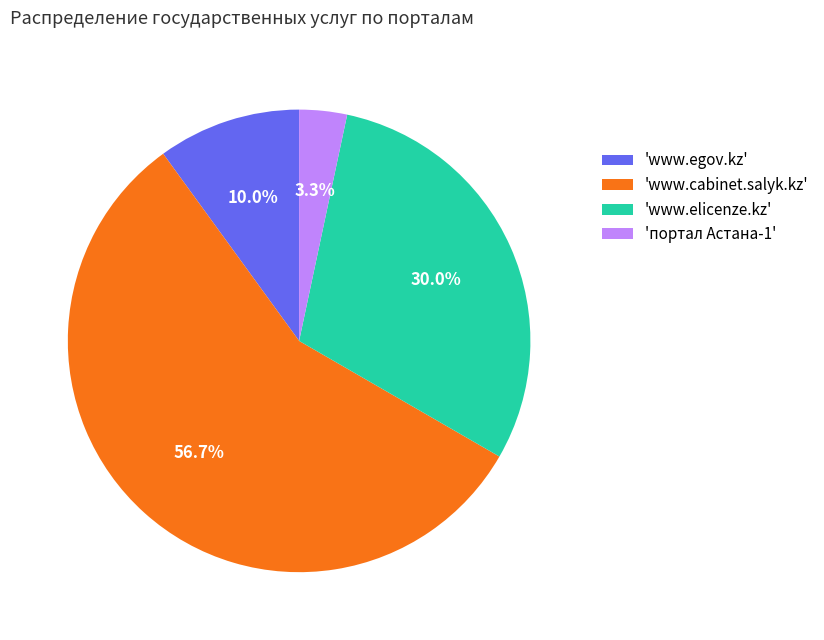

Which slice is the smallest?

'портал Астана-1'